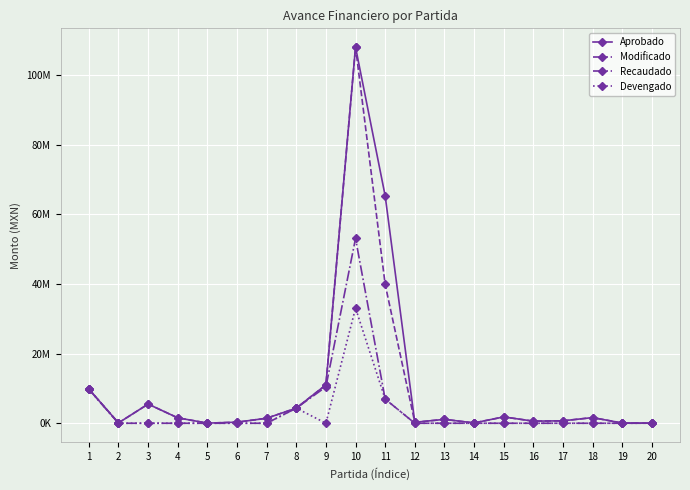

How many interior local valleys does the Aprobado series have?

5